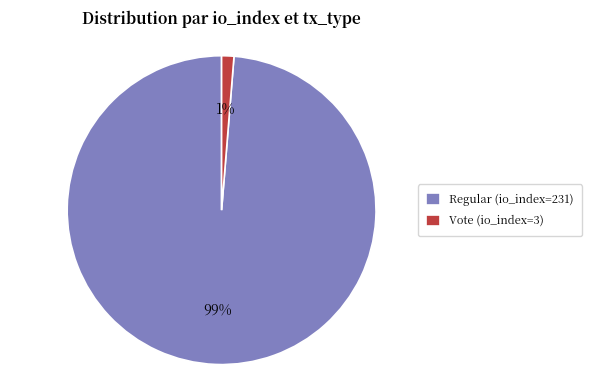

Which slice is the smallest?

Vote (io_index=3)